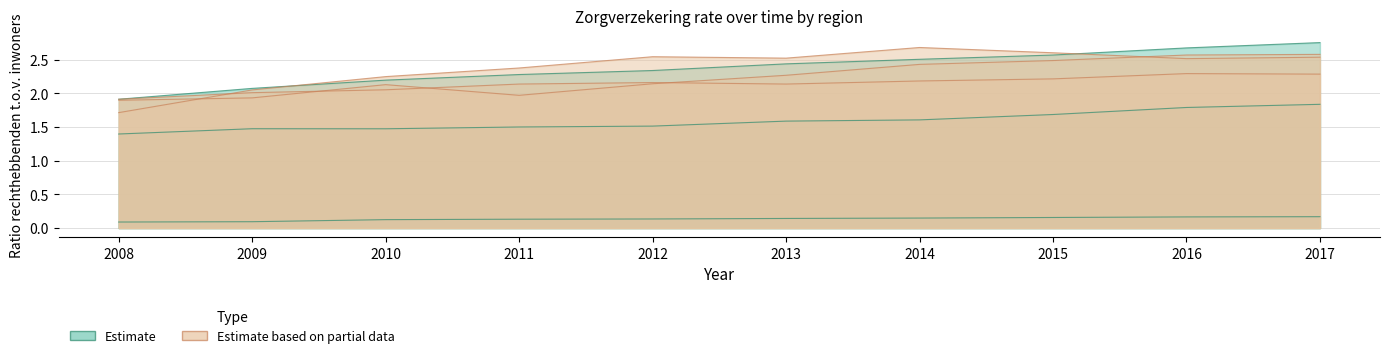

What is the difference between the second highest and minimum values in the Antwerpen series?

0.4